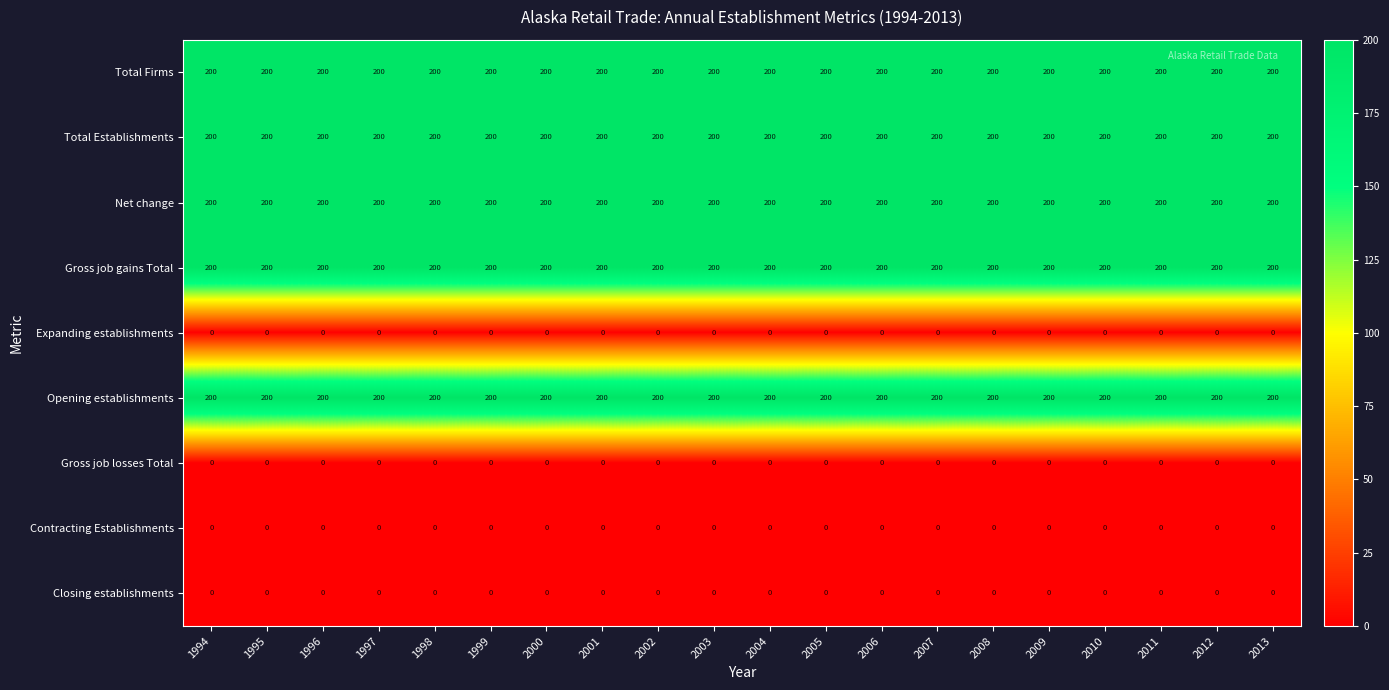

What is the approximate value of Gross job gains Total at 2007?

200